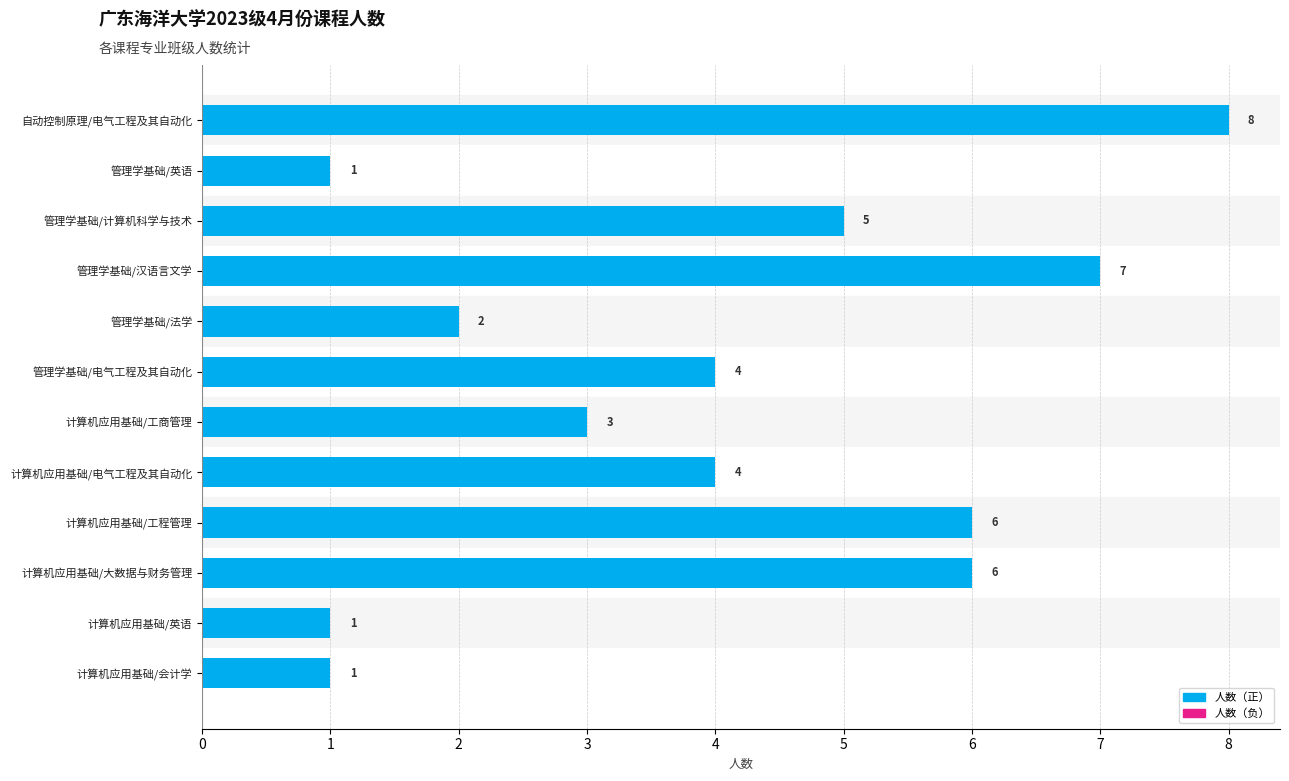

Does the chart contain any negative values?

No